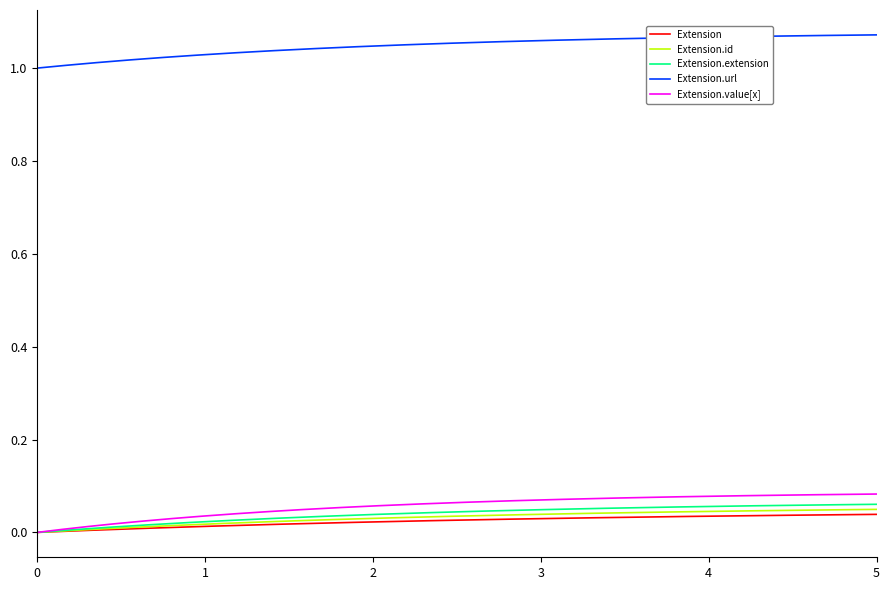

True or false: Extension.url and Extension.value[x] cross at least once.

False